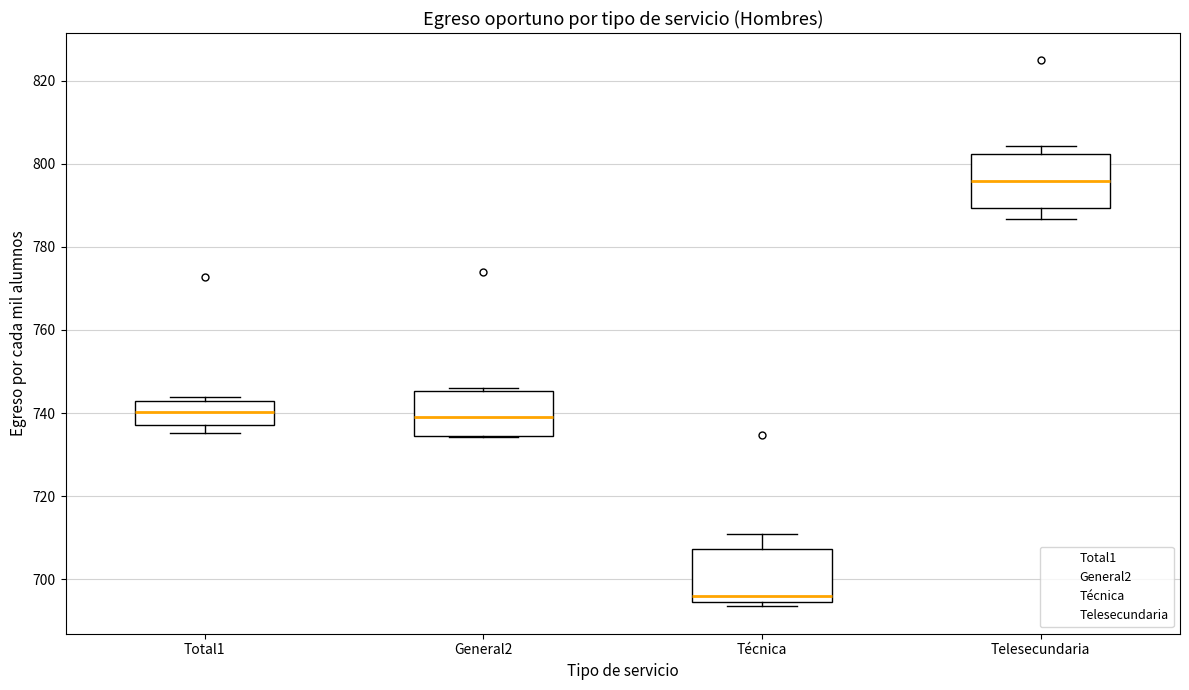

Reading left to right, read every box against the y-axis: the position of its median line, the range the box covers, and the ends of its whiskers. The values are not printed on the chart, so give them approximately, as read against the axis.

Total1: median 740, box 738 to 742, whiskers 736 to 744
General2: median 738, box 734 to 746, whiskers 734 to 746 (just above the box's upper edge)
Técnica: median 696, box 694 to 708, whiskers 694 (just below the box's lower edge) to 710
Telesecundaria: median 796, box 790 to 802, whiskers 786 to 804